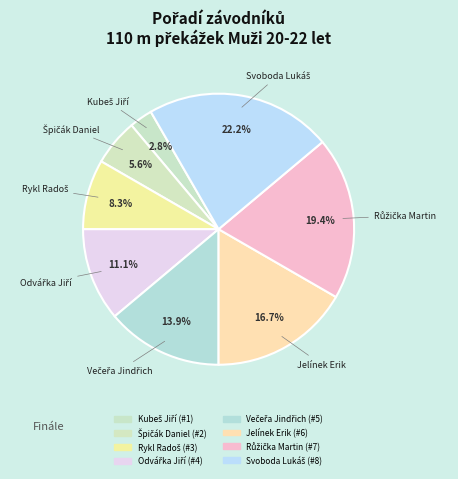

Does Jelínek Erik represent more than half of the total?

No